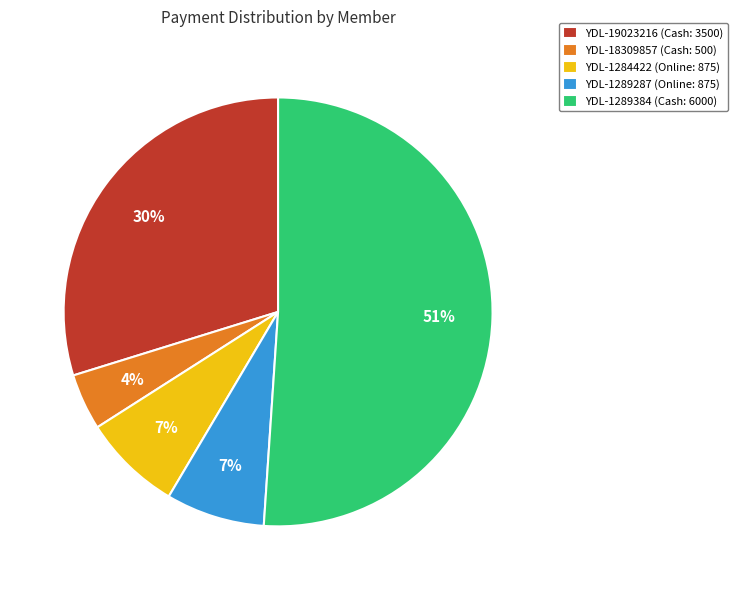

Between YDL-19023216 (Cash: 3500) and YDL-1289384 (Cash: 6000), which is larger?

YDL-1289384 (Cash: 6000)